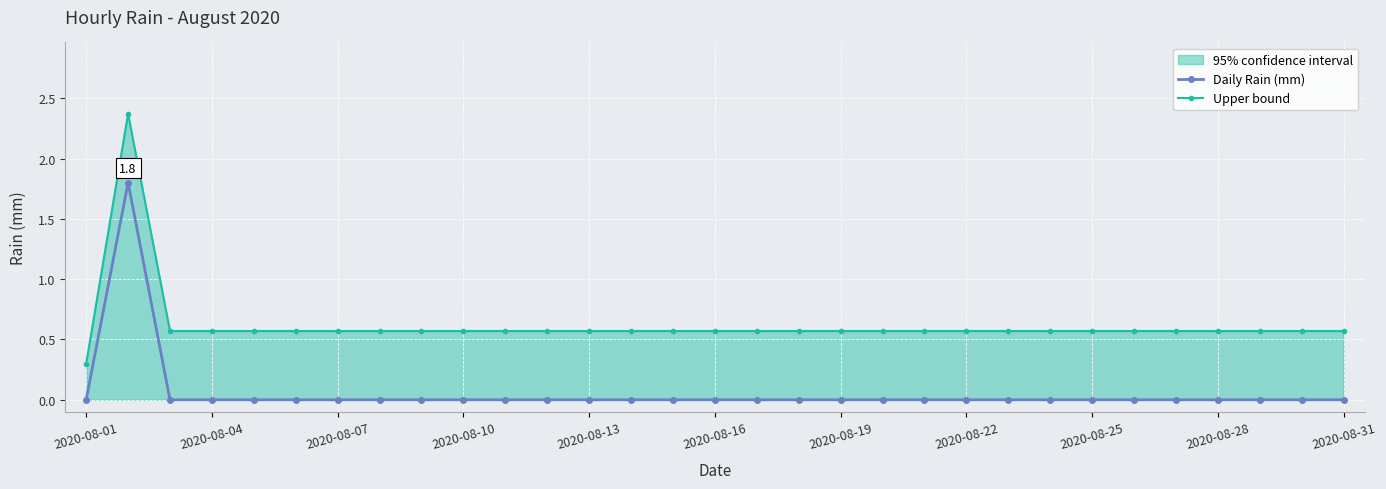

Rank the series at 2020-08-19 from highest to lowest value.

Upper bound, Daily Rain (mm)